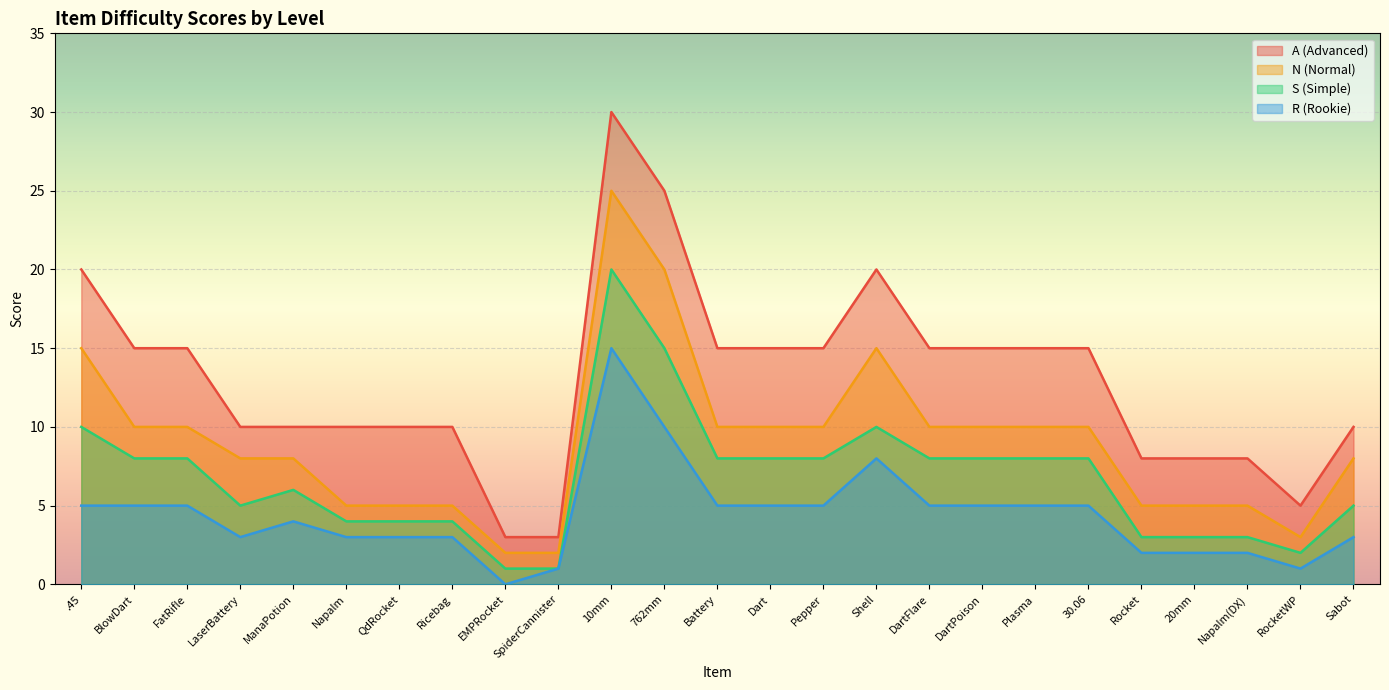

Where is R (Rookie) nearest to the value 7?

Shell